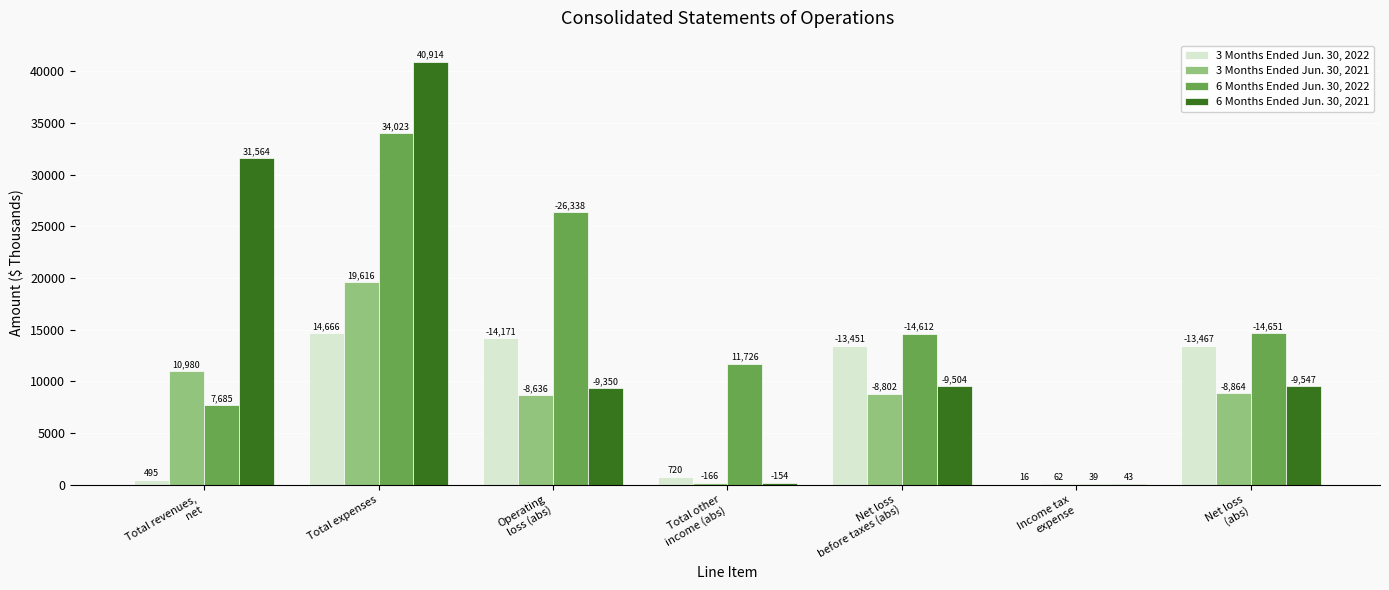

Reading right to left, transcribe all the data shown in this chart.

3 Months Ended Jun. 30, 2022: 13467	16	13451	720	14171	14666	495
3 Months Ended Jun. 30, 2021: 8864	62	8802	166	8636	19616	10980
6 Months Ended Jun. 30, 2022: 14651	39	14612	11726	26338	34023	7685
6 Months Ended Jun. 30, 2021: 9547	43	9504	154	9350	40914	31564